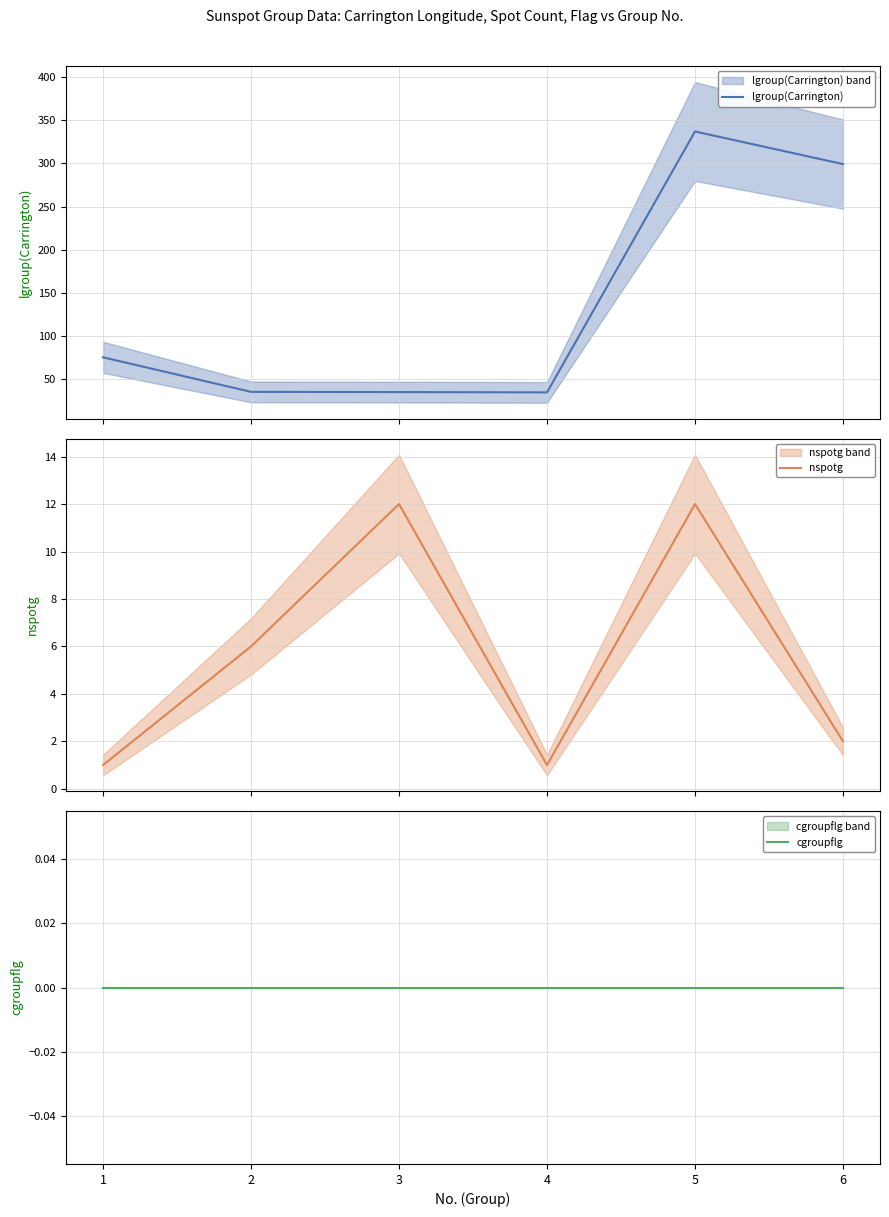

What is the sum of the lgroup(Carrington) values at 3 and 5?

371.9